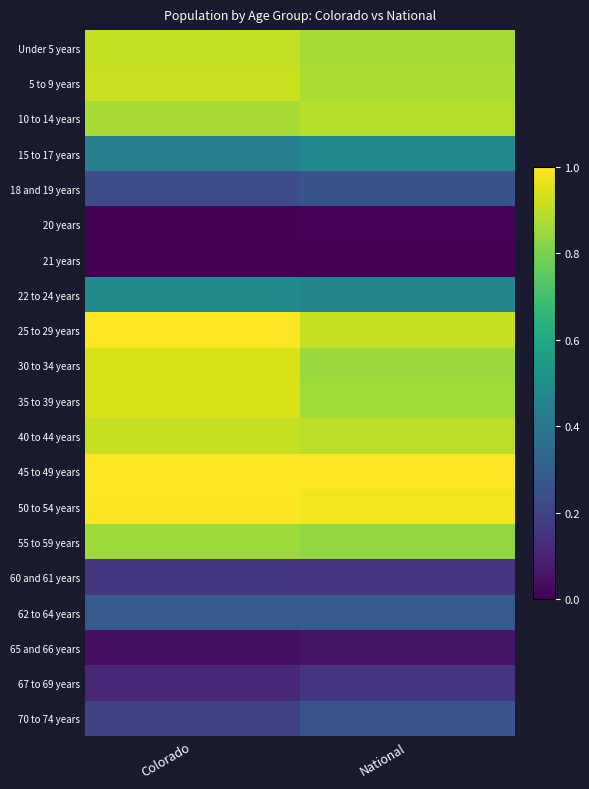

Rank the series by their maximum value, from highest to lowest.

25 to 29 years, 45 to 49 years, 50 to 54 years, 30 to 34 years, 35 to 39 years, 5 to 9 years, 40 to 44 years, Under 5 years, 10 to 14 years, 55 to 59 years, 22 to 24 years, 15 to 17 years, 62 to 64 years, 70 to 74 years, 18 and 19 years, 60 and 61 years, 67 to 69 years, 65 and 66 years, 20 years, 21 years